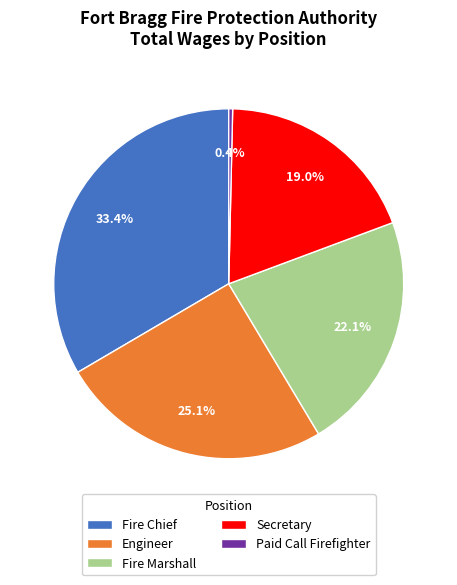

The Fire Chief slice represents 33% of the pie. True or false?

True